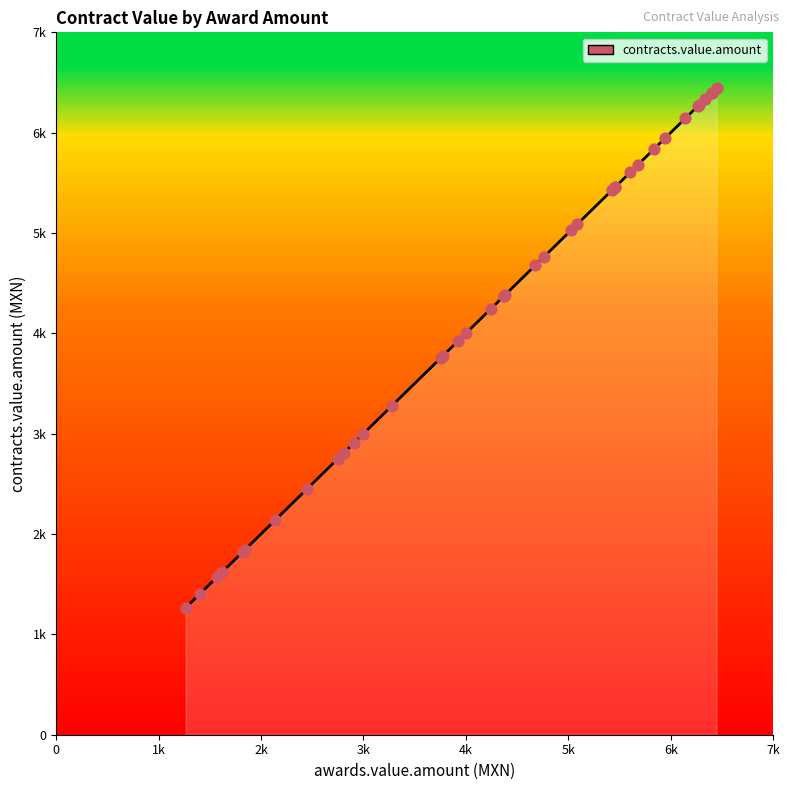

Between 27 and 30, which is larger?

27